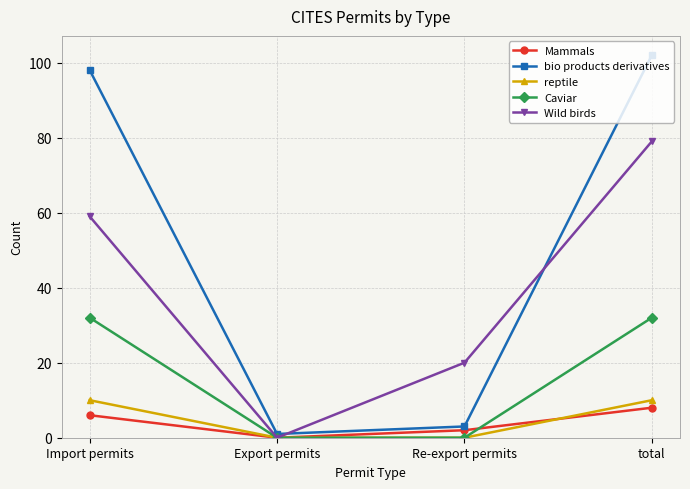

Reading right to left, list all the values displayed in this chart.

Mammals: total=8	Re-export permits=2	Export permits=0	Import permits=6
bio products derivatives: total=102	Re-export permits=3	Export permits=1	Import permits=98
reptile: total=10	Re-export permits=0	Export permits=0	Import permits=10
Caviar: total=32	Re-export permits=0	Export permits=0	Import permits=32
Wild birds: total=79	Re-export permits=20	Export permits=0	Import permits=59